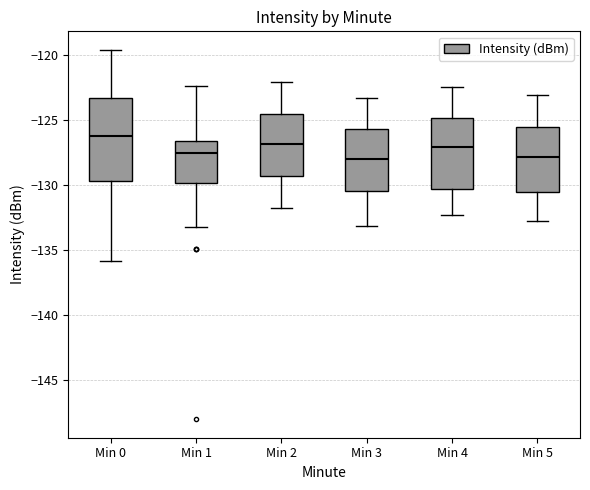

Comparing the boxes themselves (not the whiskers), which one is the tallest?

Min 0